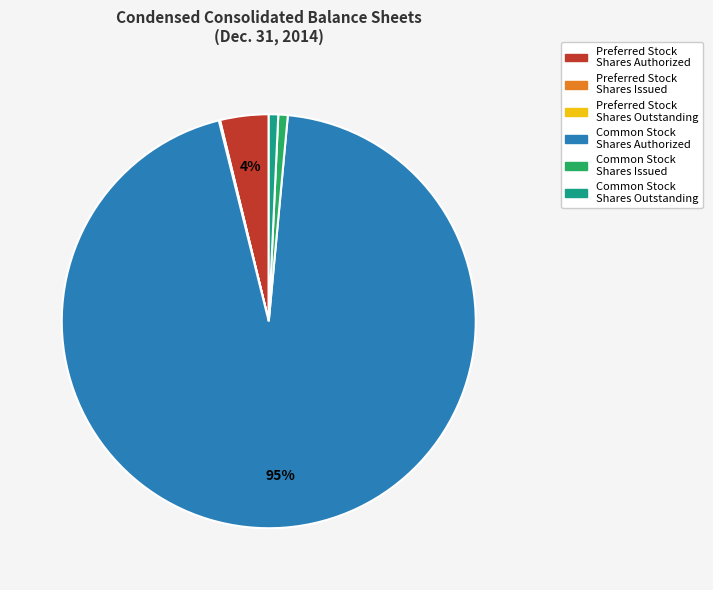

Which has a higher value, Preferred Stock Shares Authorized or Common Stock Shares Issued?

Preferred Stock Shares Authorized